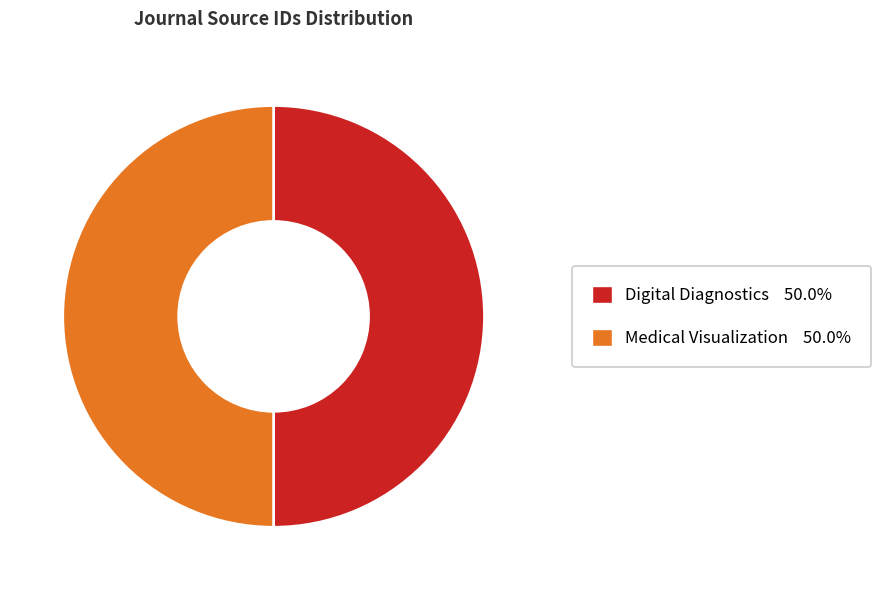

Count the number of slices in the pie.

2